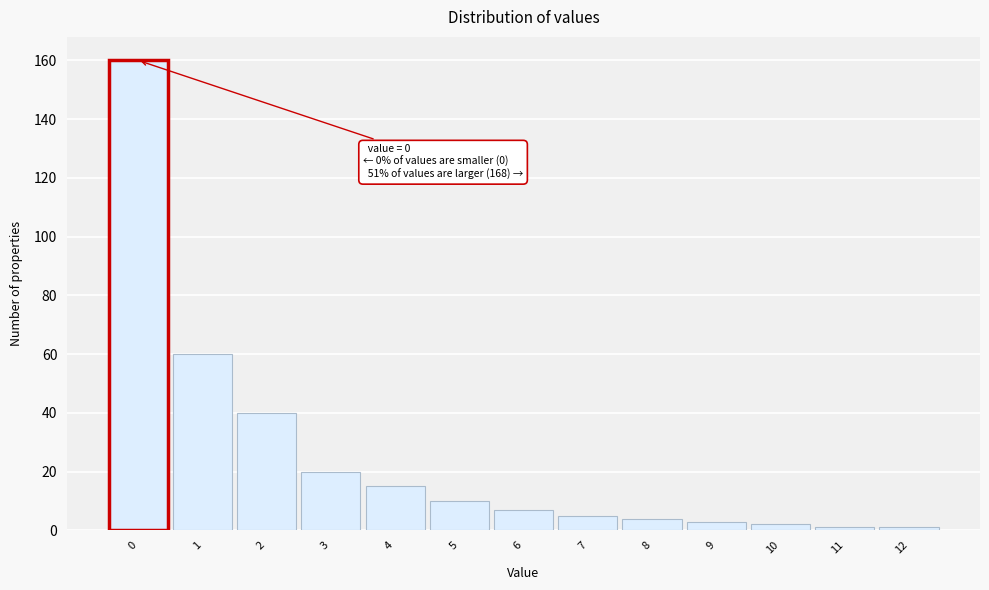

Which range on the x-axis has the tallest bar?

-0.5 to 0.5